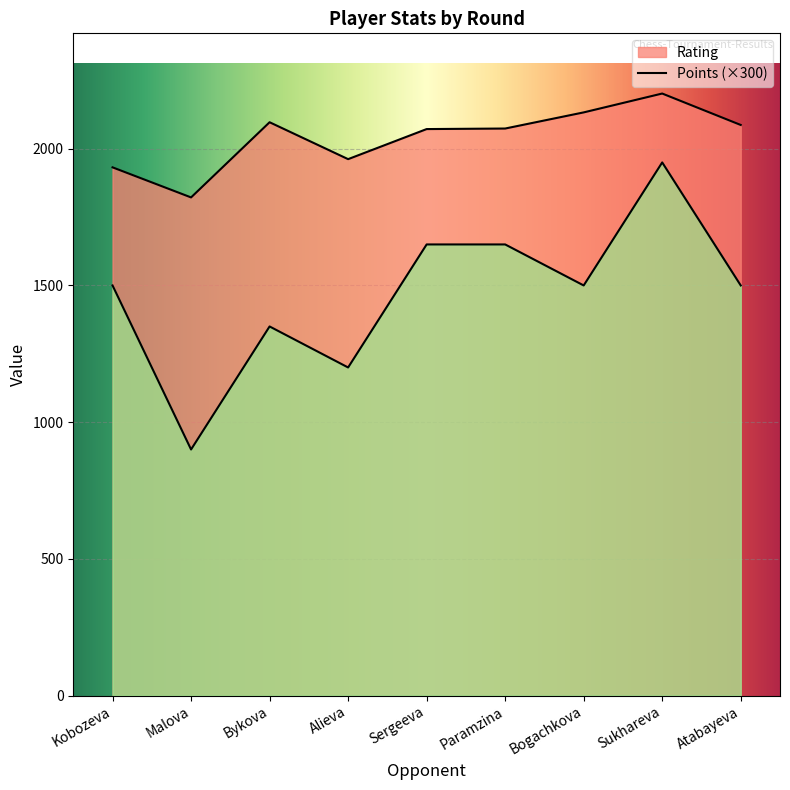

In Points, how many points are higher than both neighbors (excluding endpoints)?

2